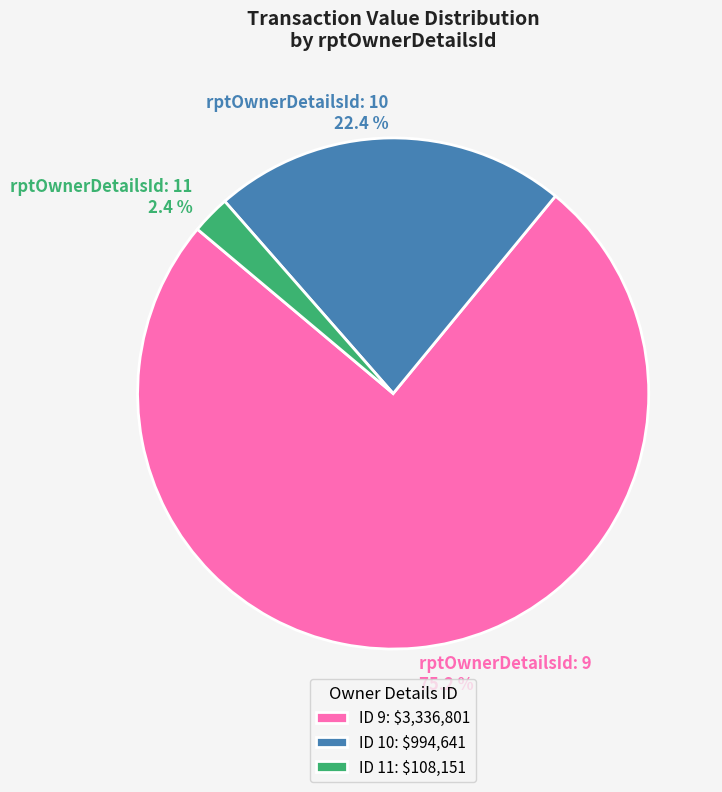

Between rptOwnerDetailsId: 9 75.2 % and rptOwnerDetailsId: 10 22.4 %, which is larger?

rptOwnerDetailsId: 9 75.2 %